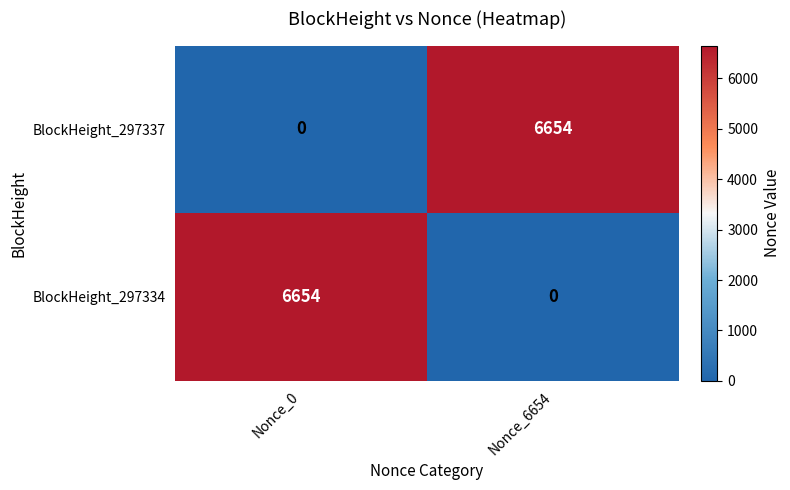

How many values in BlockHeight_297337 are above zero?

1